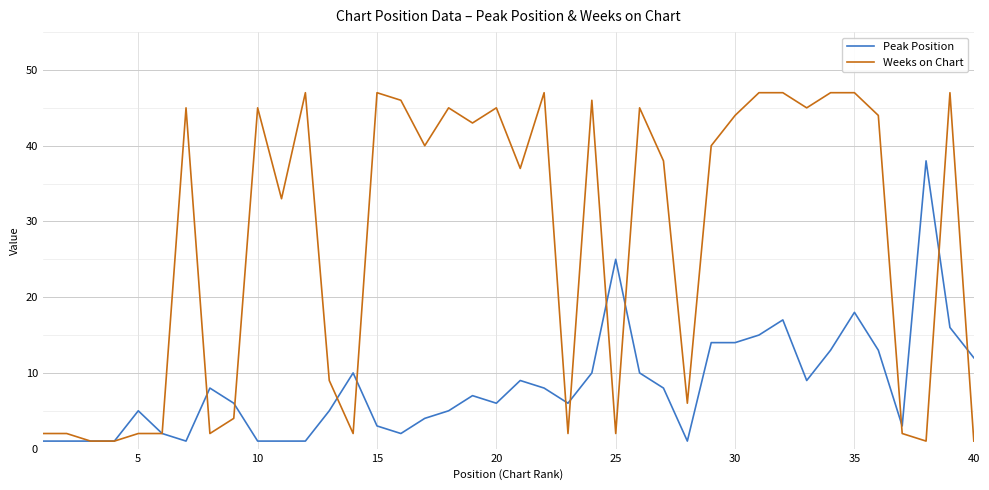

Which series has the largest total across all categories?

Weeks on Chart